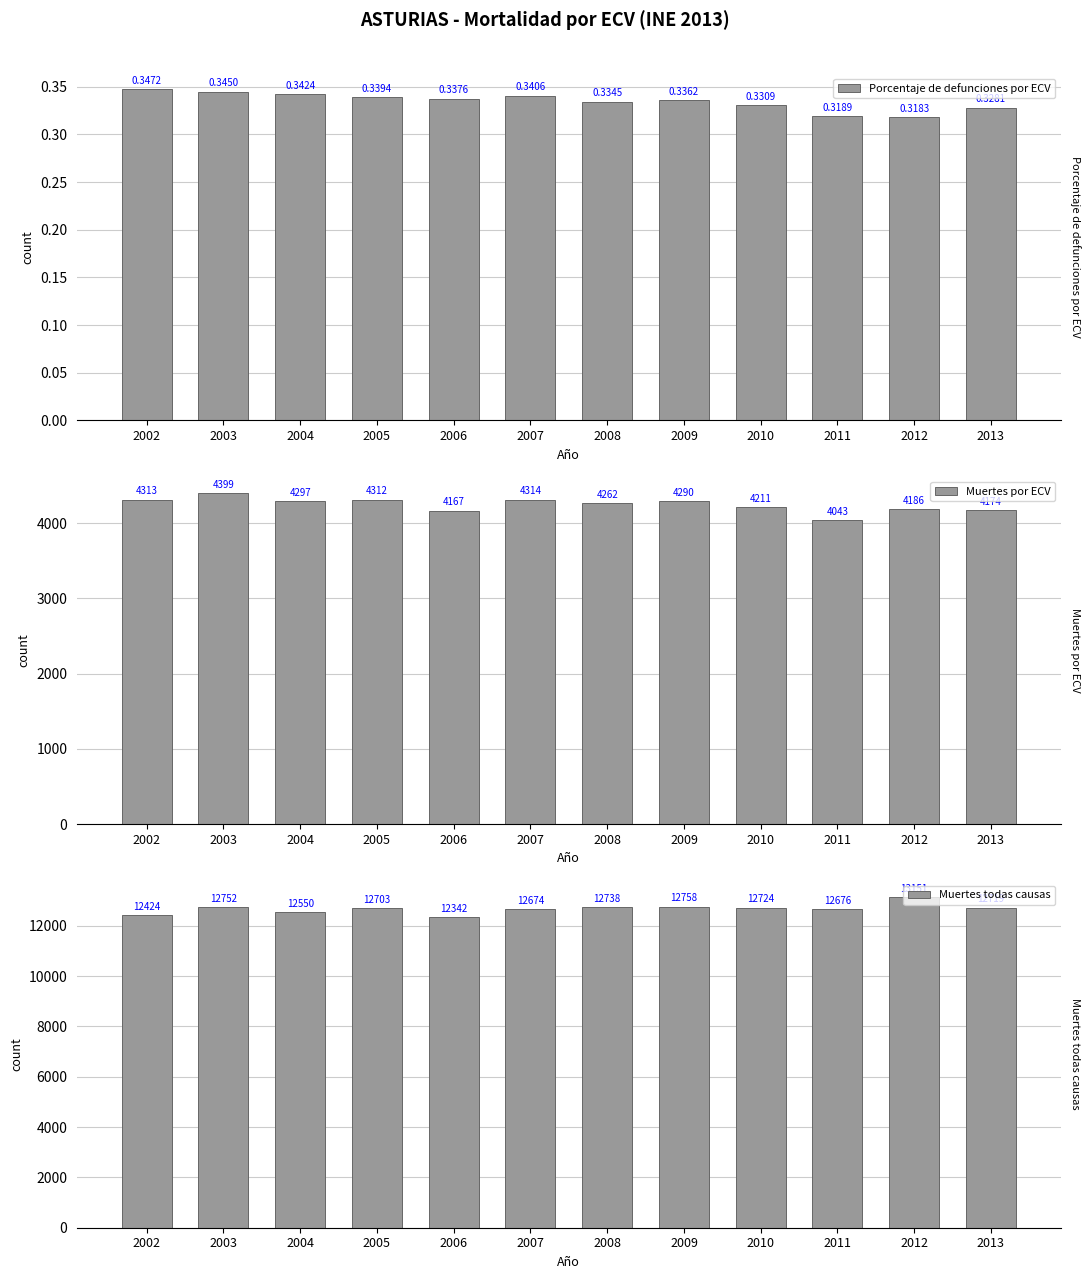

The value of Muertes por ECV at 2006 is 4167.0. True or false?

True